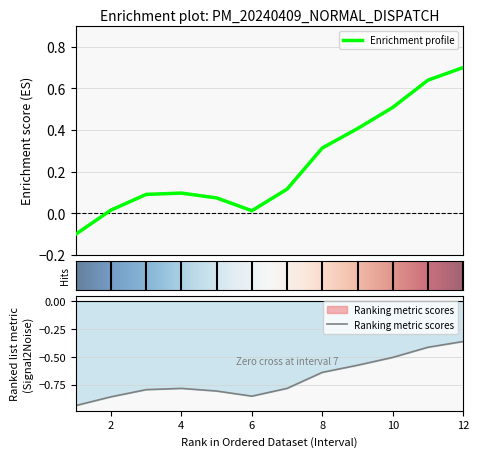

Is this an area chart (filled region under the line)?

No